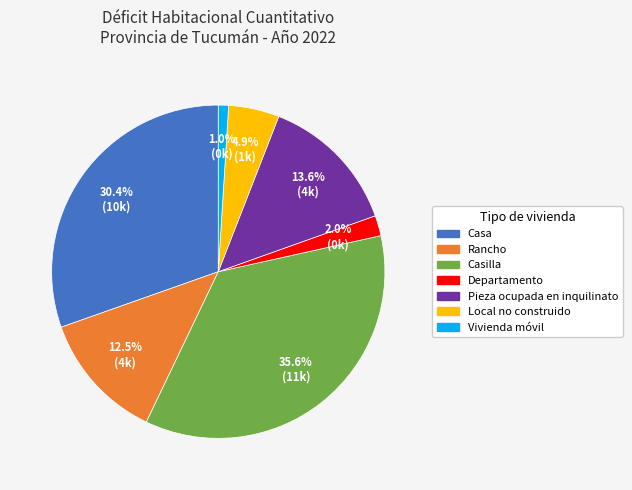

Is the sum of Local no construido and Casilla greater than half?

No